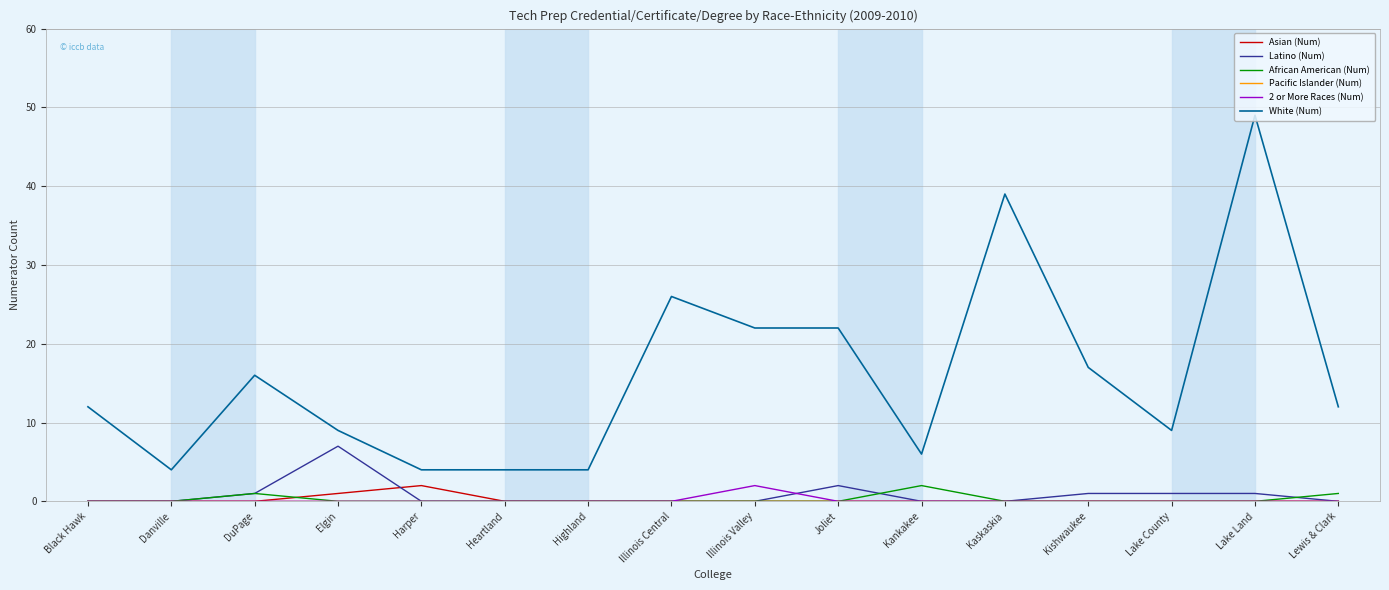

What is the maximum value shown in the chart?

49